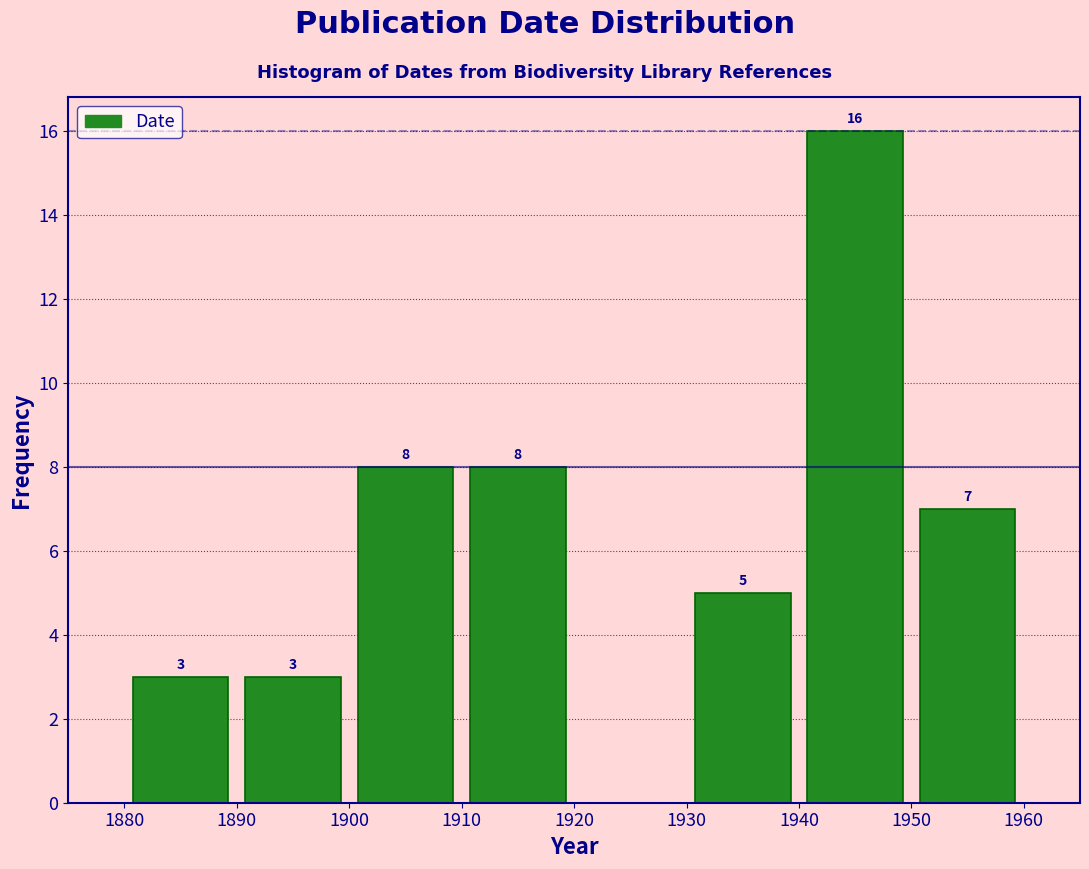

Which range on the x-axis has the tallest bar?

1940 to 1950